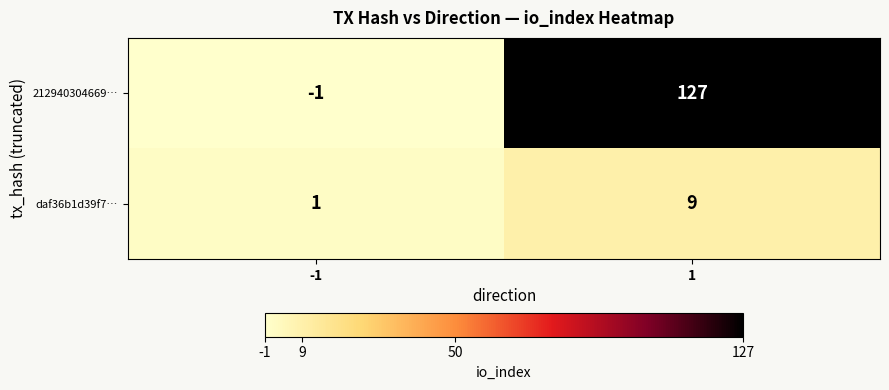

Reading left to right, transcribe all the data shown in this chart.

212940304669…: -1	127
daf36b1d39f7…: 1	9